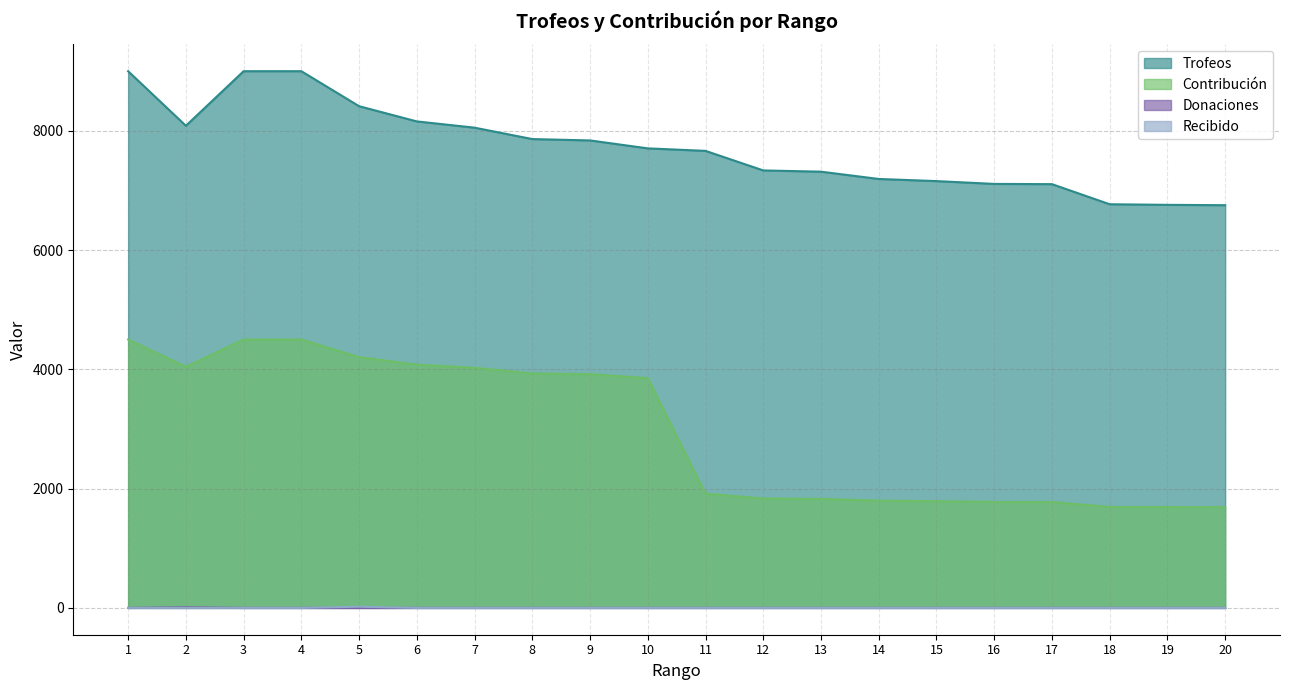

What are all the series names shown in the legend?

Trofeos, Contribución, Donaciones, Recibido